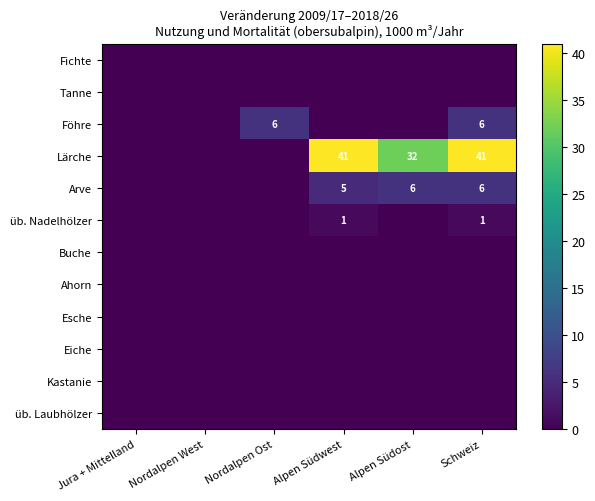

Is the value of Föhre at Nordalpen Ost greater than the value of üb. Nadelhölzer at Alpen Südwest?

Yes